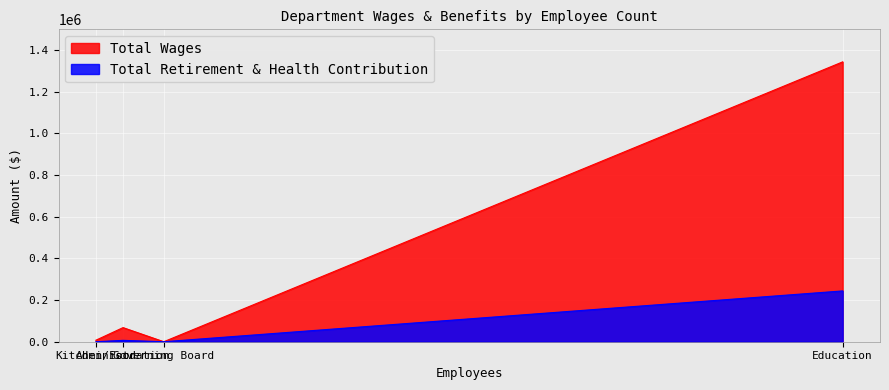

True or false: Total Wages has more than 2 interior local peaks.

False